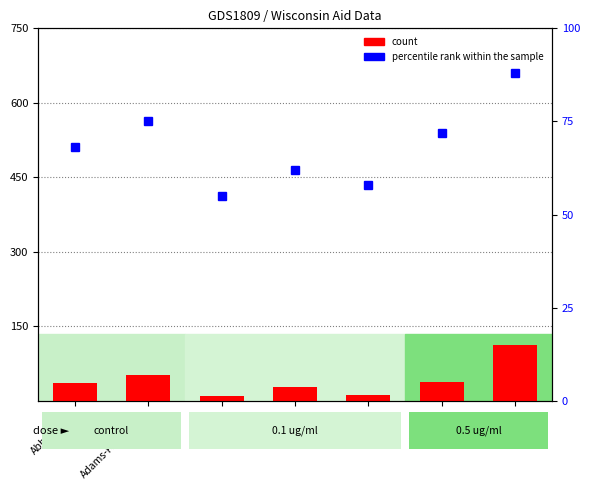

Which category has the highest value across all series?

Amery